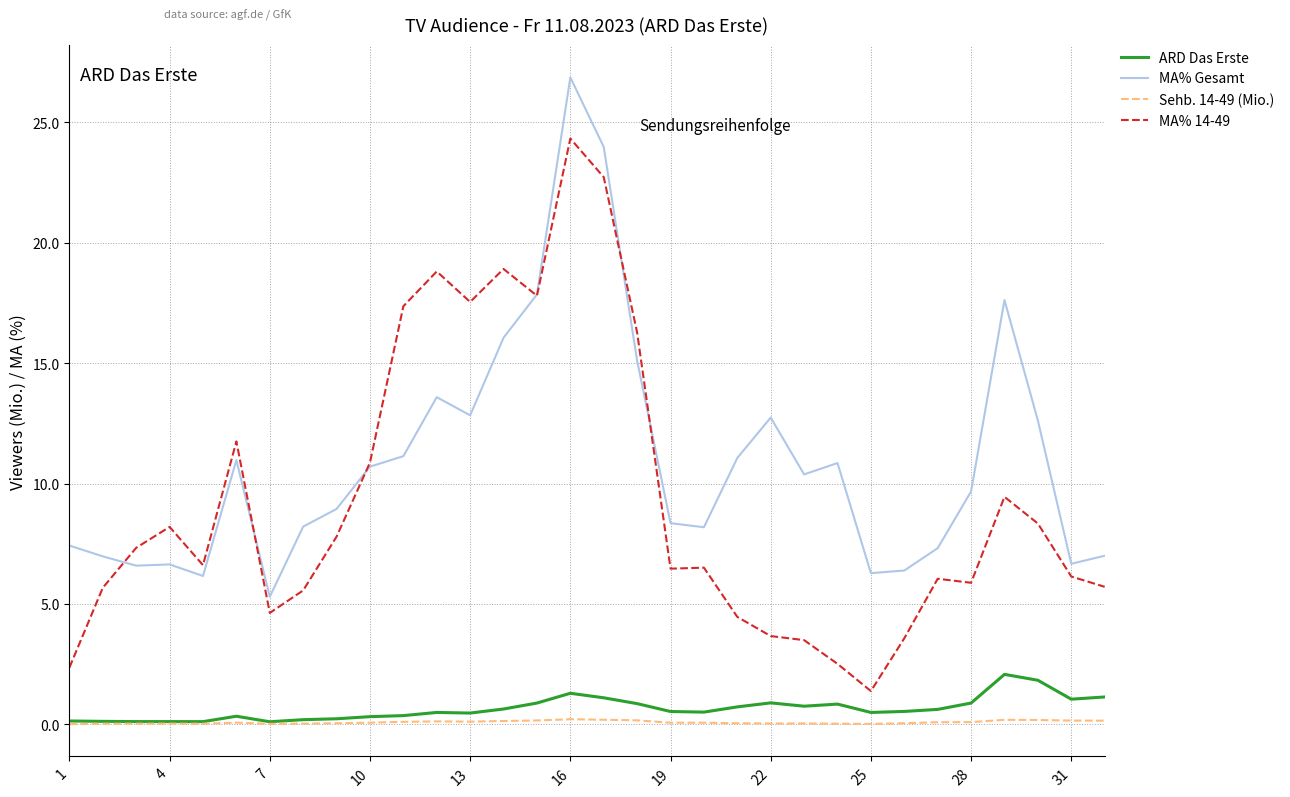

Which series has the largest total across all categories?

MA% Gesamt